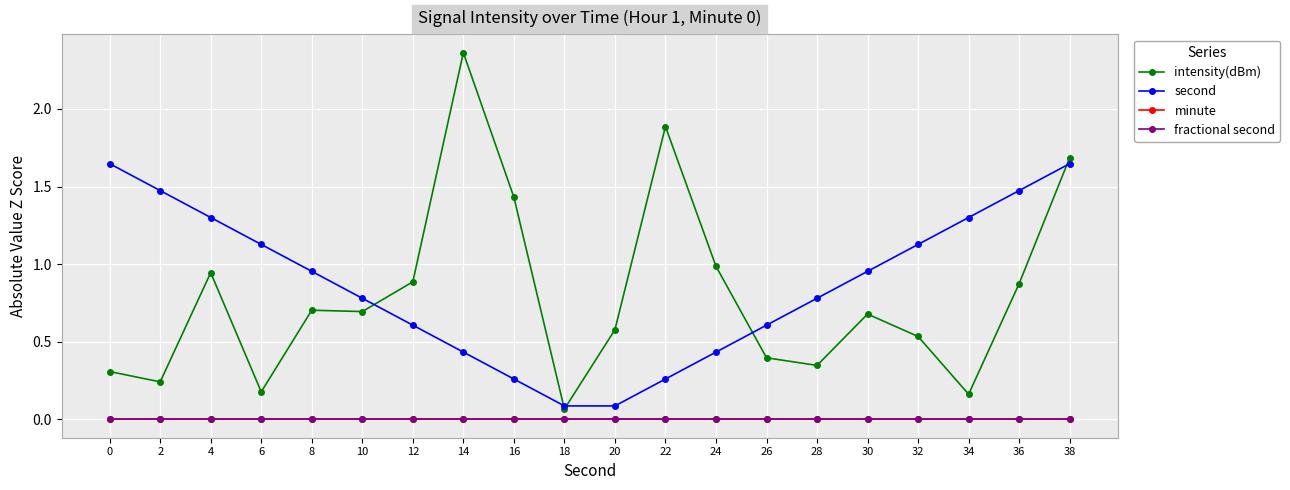

Does the chart have visible grid lines?

Yes